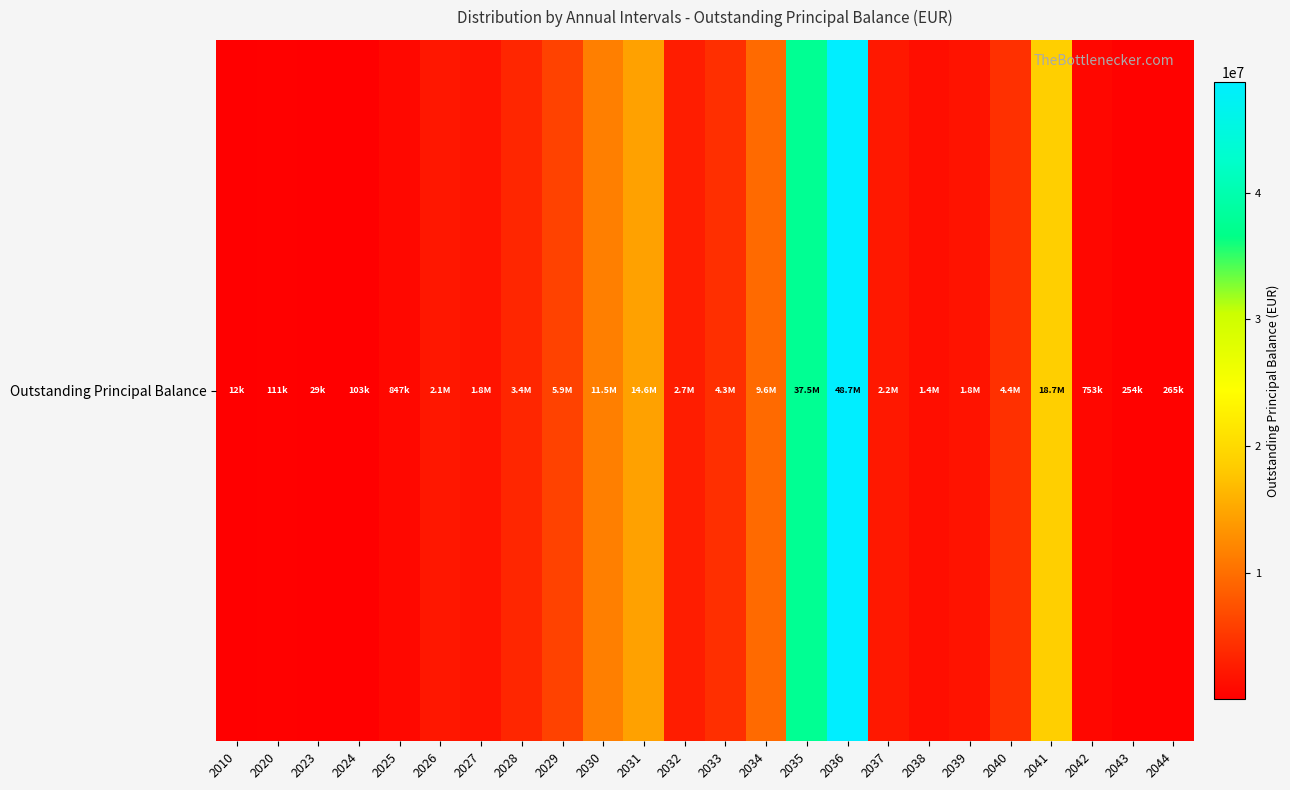

List the labels in order of value, smallest first.

2010, 2023, 2024, 2020, 2043, 2044, 2042, 2025, 2038, 2039, 2027, 2026, 2037, 2032, 2028, 2033, 2040, 2029, 2034, 2030, 2031, 2041, 2035, 2036